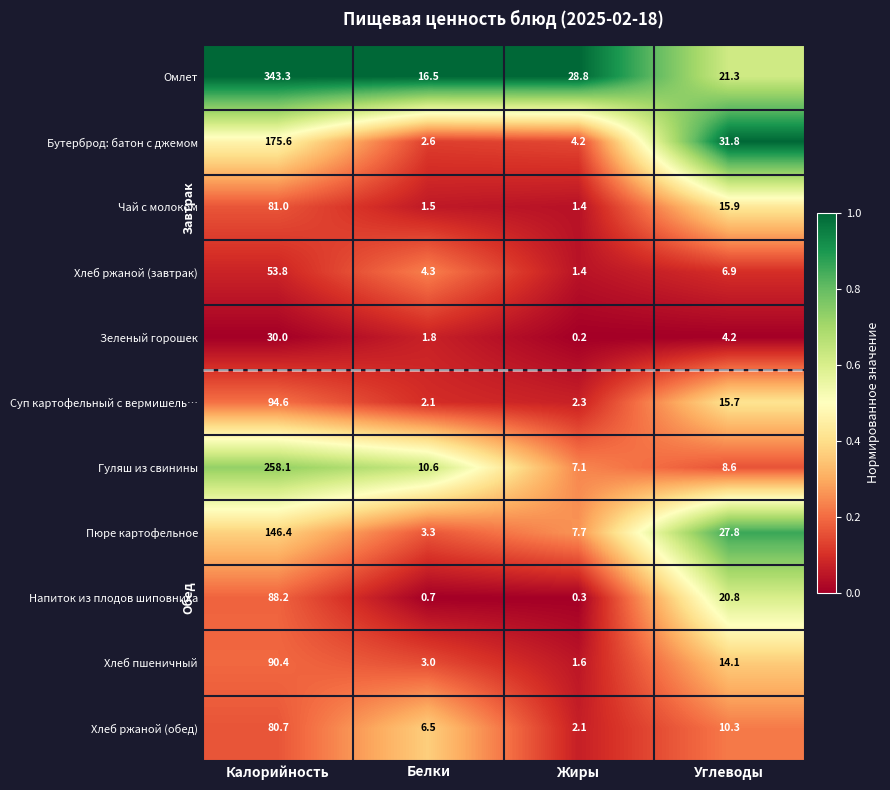

At which label is Пюре картофельное closest to 74?

Углеводы